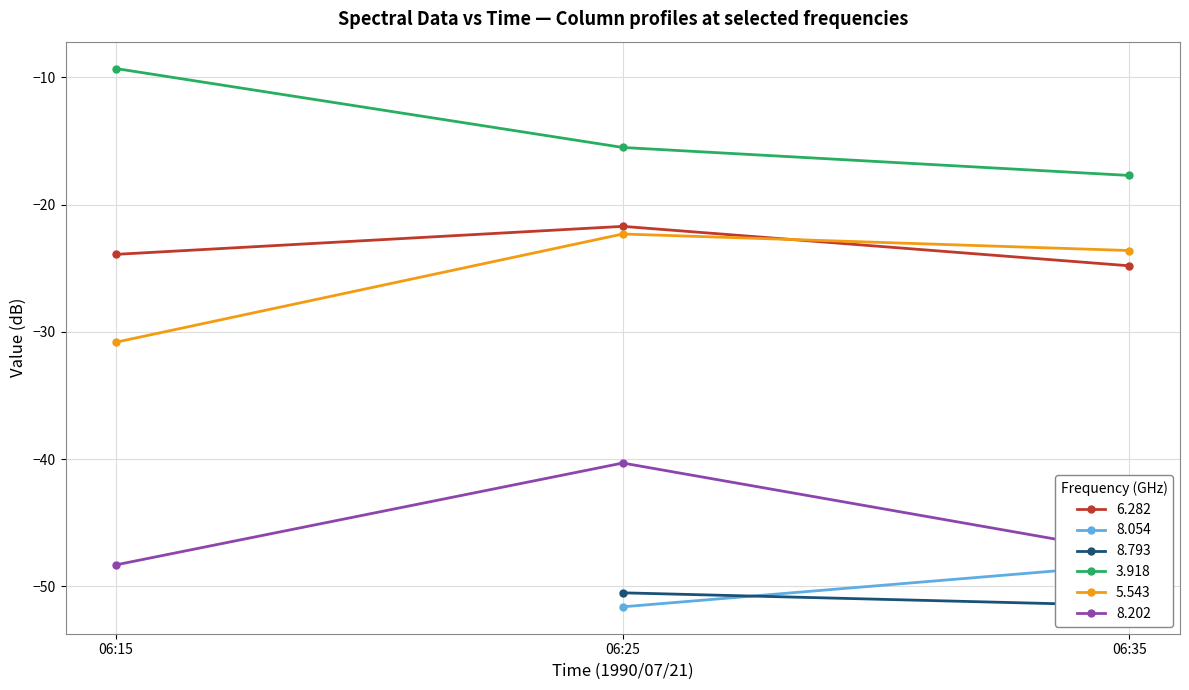

What is the value of the 8.202 point at the 2nd from the left?

-40.3